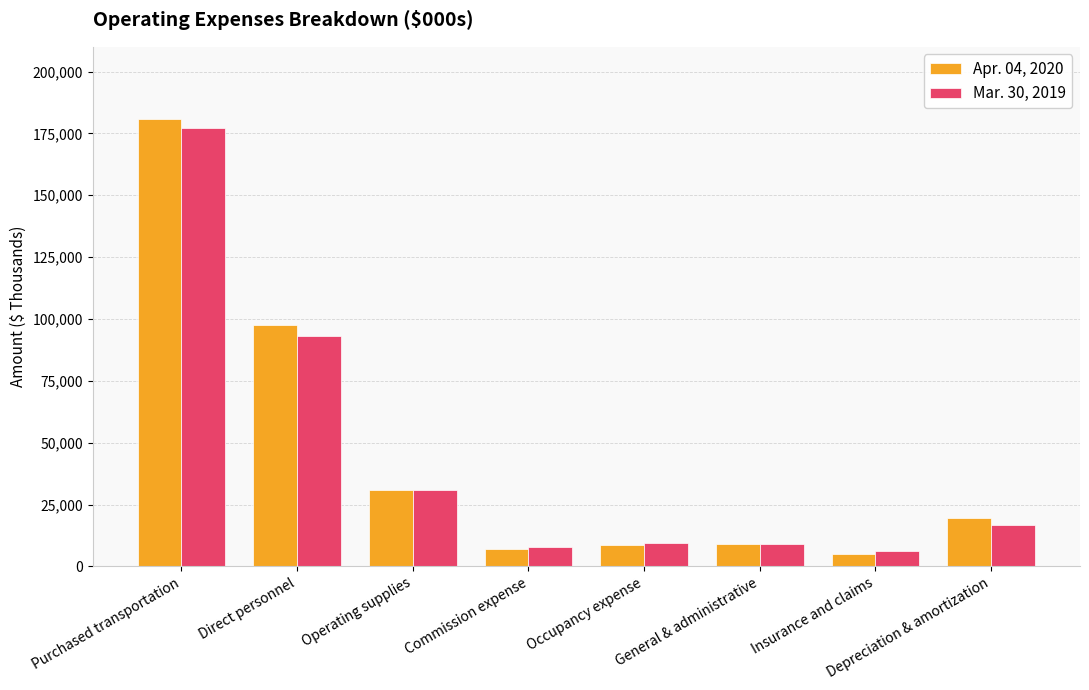

What is the sum of the Apr. 04, 2020 values at Insurance and claims and Depreciation & amortization?

24390